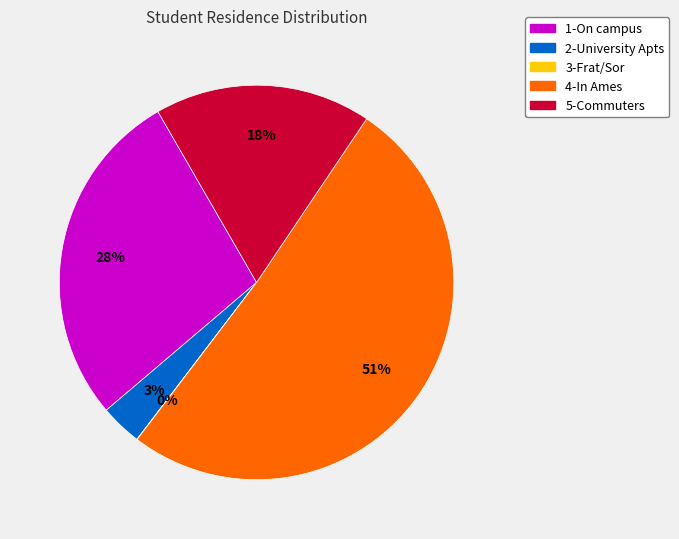

Which category accounts for the majority?

4-In Ames